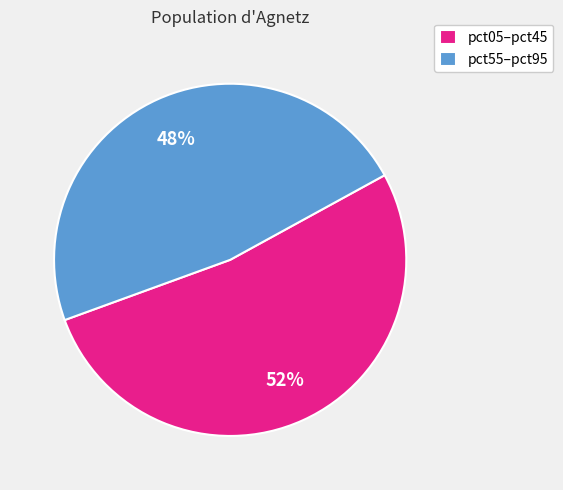

Count the number of slices in the pie.

2